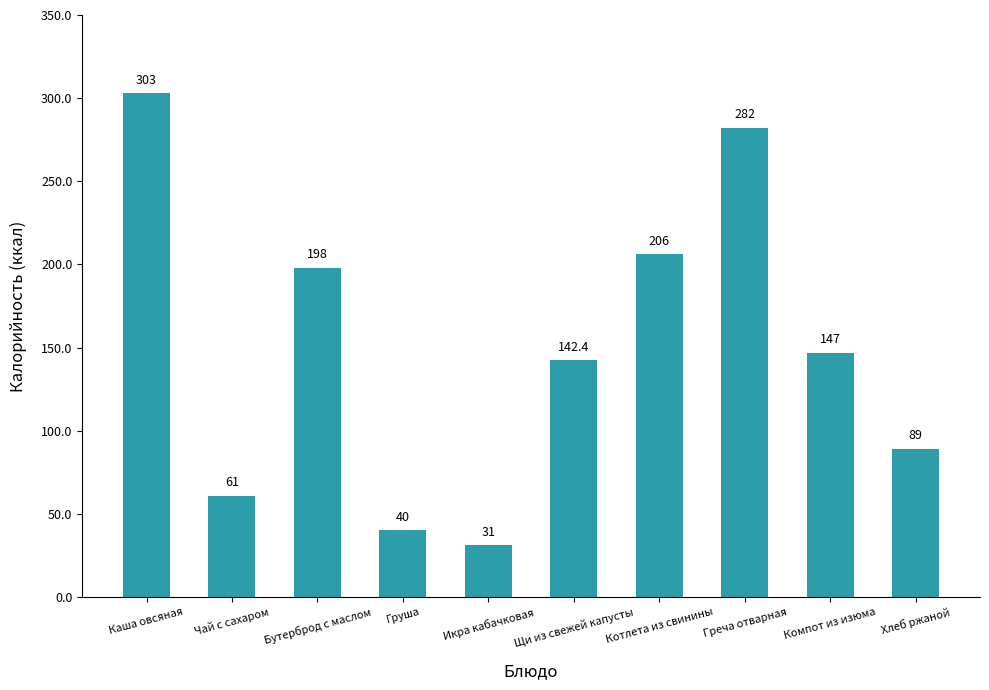

What is the maximum value shown in the chart?

303.0